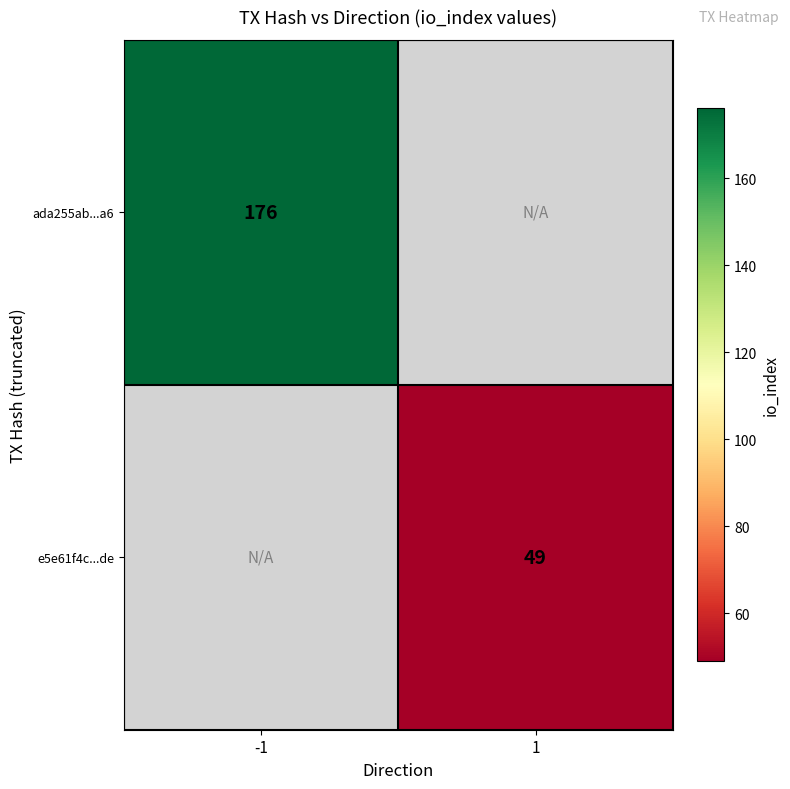

The value of ada255ab...a6 at -1 is 275. True or false?

False